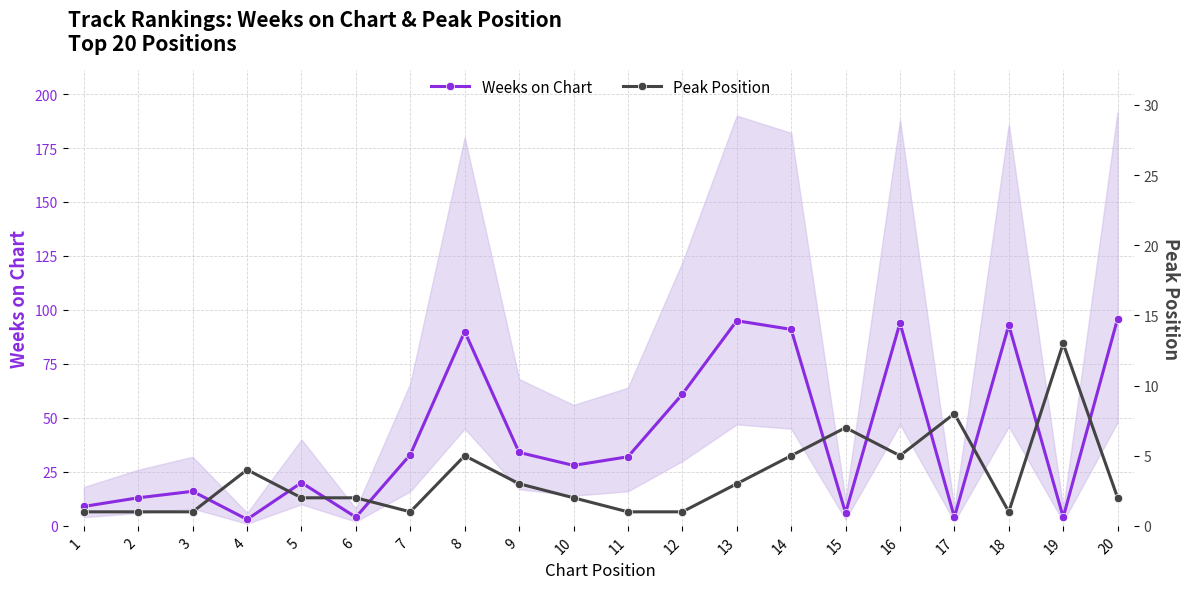

True or false: Peak Position and Weeks on Chart intersect in this chart.

True